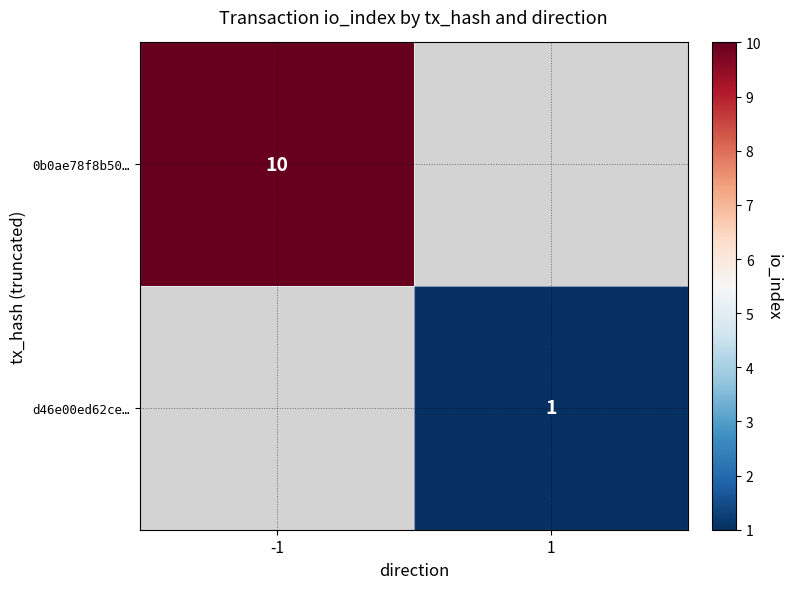

Is it true that 0b0ae78f8b50… equals 14 at -1?

False